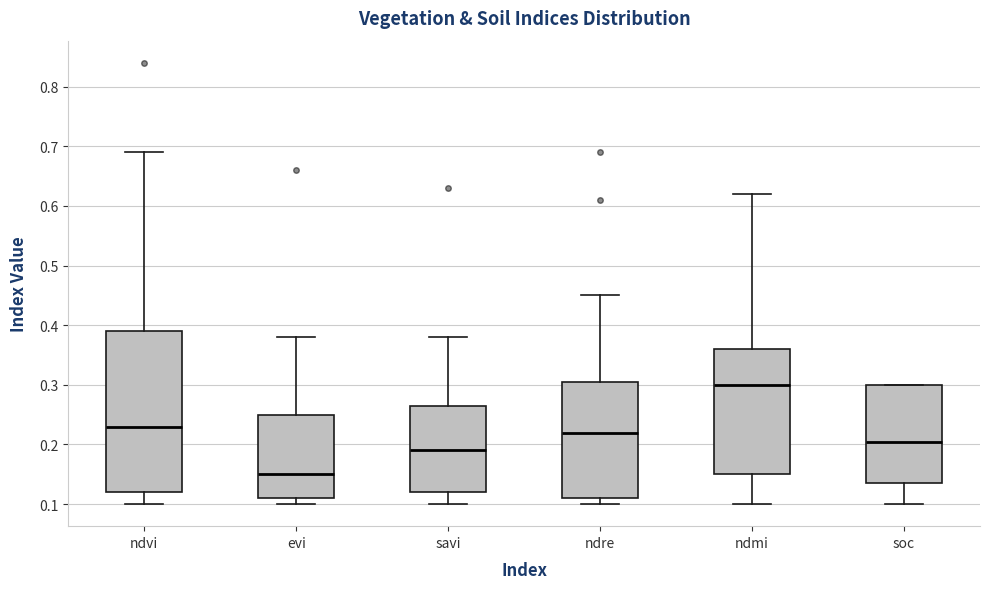

Reading left to right, transcribe this box plot: for each box, give where its median line is, the range the box spans, and where its two whiskers end, as read against the y-axis. The values are not printed on the chart, so give them approximately, as read against the axis.

ndvi: median 0.23, box 0.12 to 0.39, whiskers 0.10 to 0.69
evi: median 0.15, box 0.11 to 0.25, whiskers 0.10 to 0.38
savi: median 0.19, box 0.12 to 0.27, whiskers 0.10 to 0.38
ndre: median 0.22, box 0.11 to 0.31, whiskers 0.10 to 0.45
ndmi: median 0.30, box 0.15 to 0.36, whiskers 0.10 to 0.62
soc: median 0.20, box 0.14 to 0.30, whiskers 0.10 to 0.30